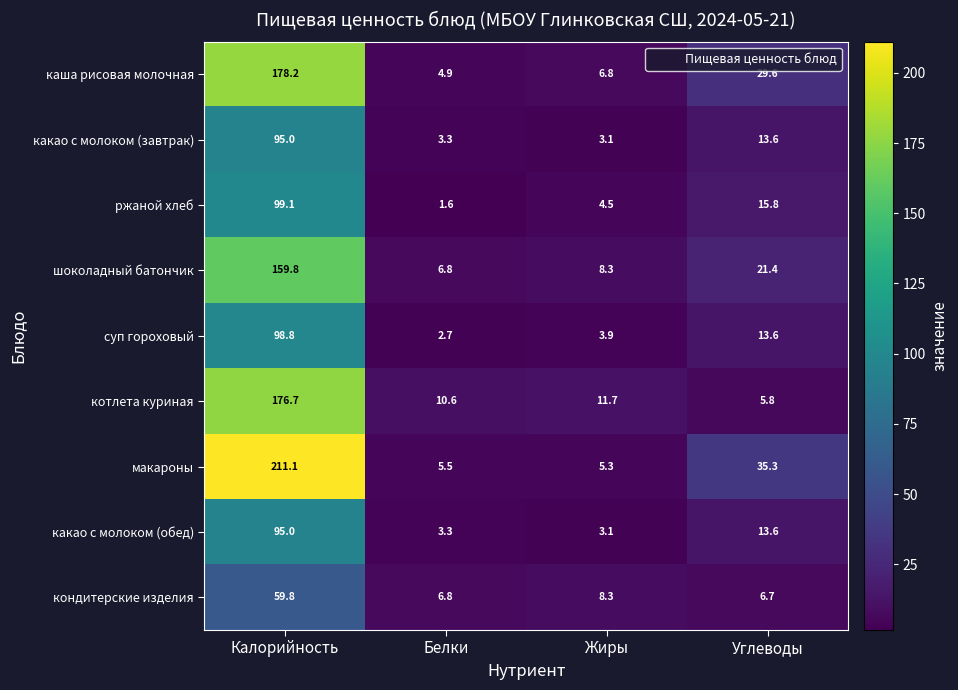

At which label is макароны closest to 108?

Углеводы